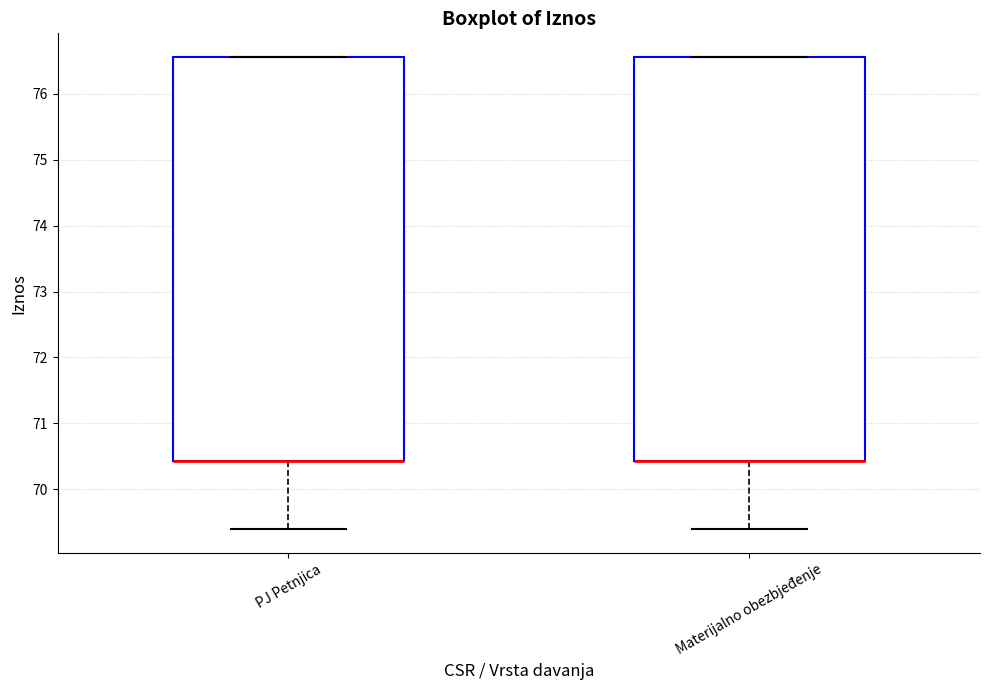

Reading left to right, read every box against the y-axis: the position of its median line, the range the box covers, and the ends of its whiskers. The values are not printed on the chart, so give them approximately, as read against the axis.

PJ Petnjica: median 70.4 (drawn on the box's lower edge), box 70.4 to 76.6, whiskers 69.4 to 76.6
Materijalno obezbjeđenje: median 70.4 (drawn on the box's lower edge), box 70.4 to 76.6, whiskers 69.4 to 76.6